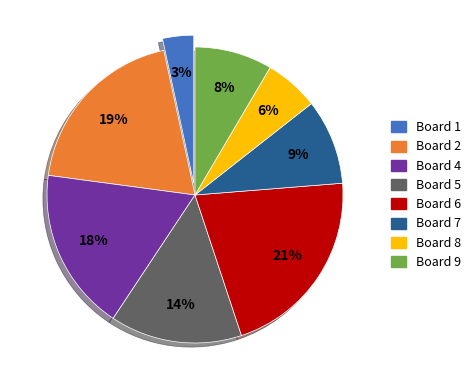

Count the number of slices in the pie.

8